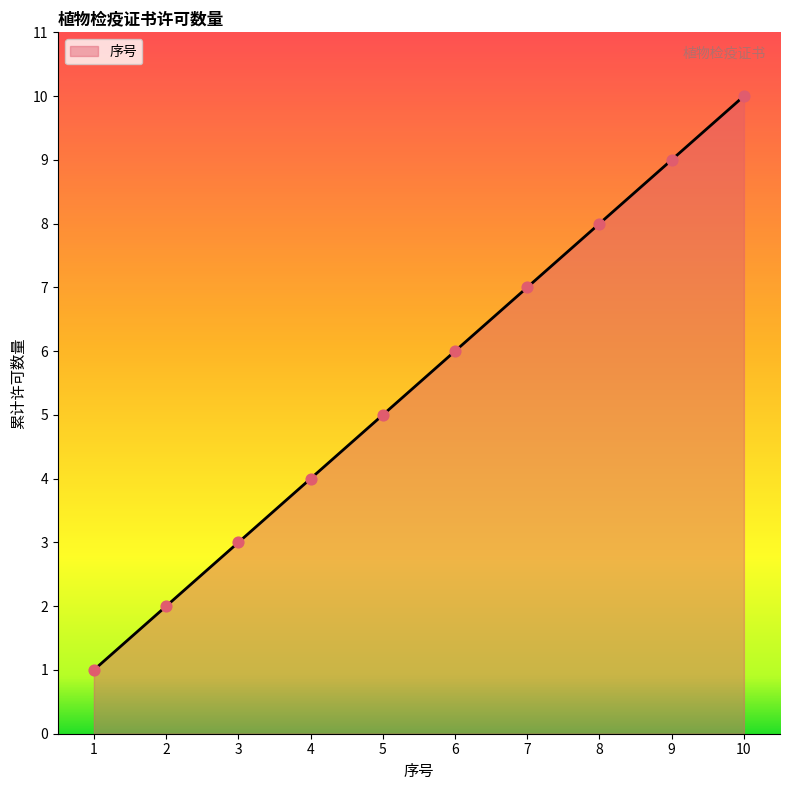

Which has a higher value, 1 or 6?

6